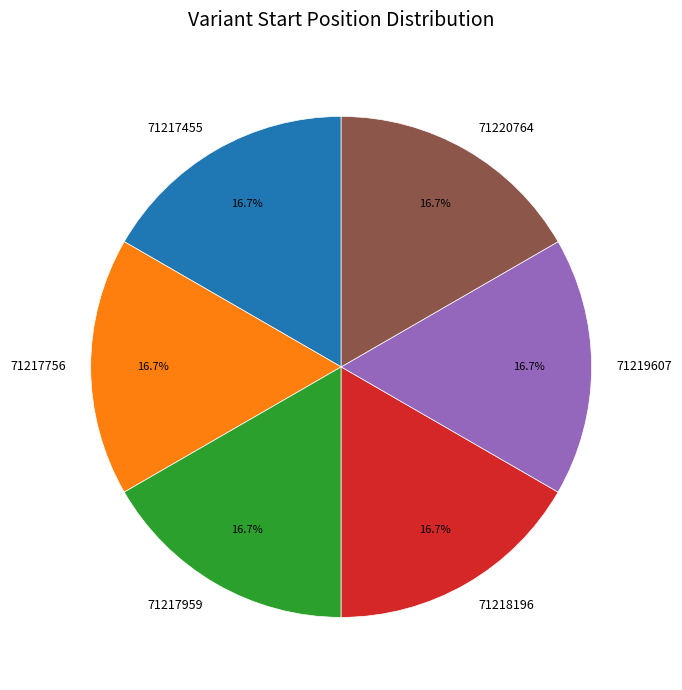

The 71219607 slice represents 17% of the pie. True or false?

True